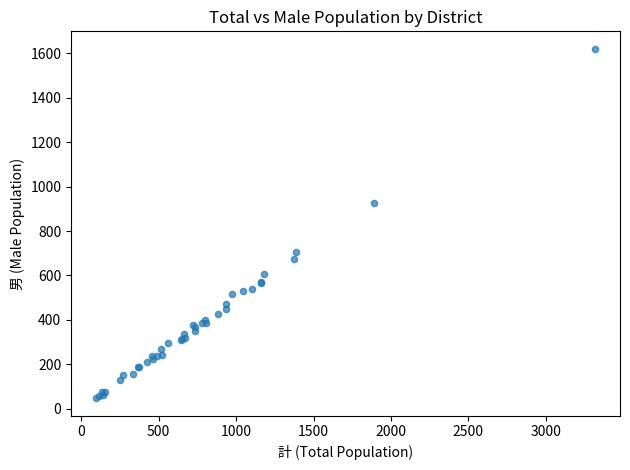

What Y value in the scatter plot is closest to 834?

925